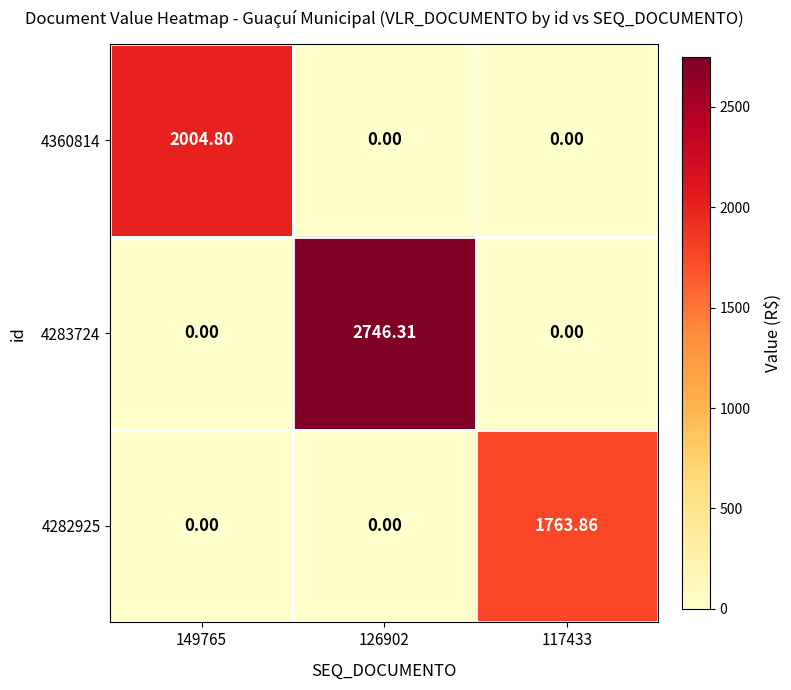

What is the spread (max minus min) of values at 149765?

2004.8